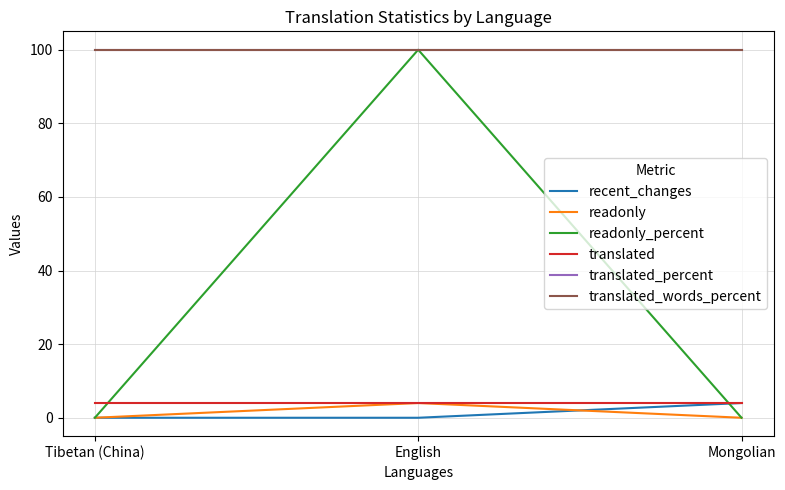

What is the difference between the highest and lowest values at Tibetan (China)?

100